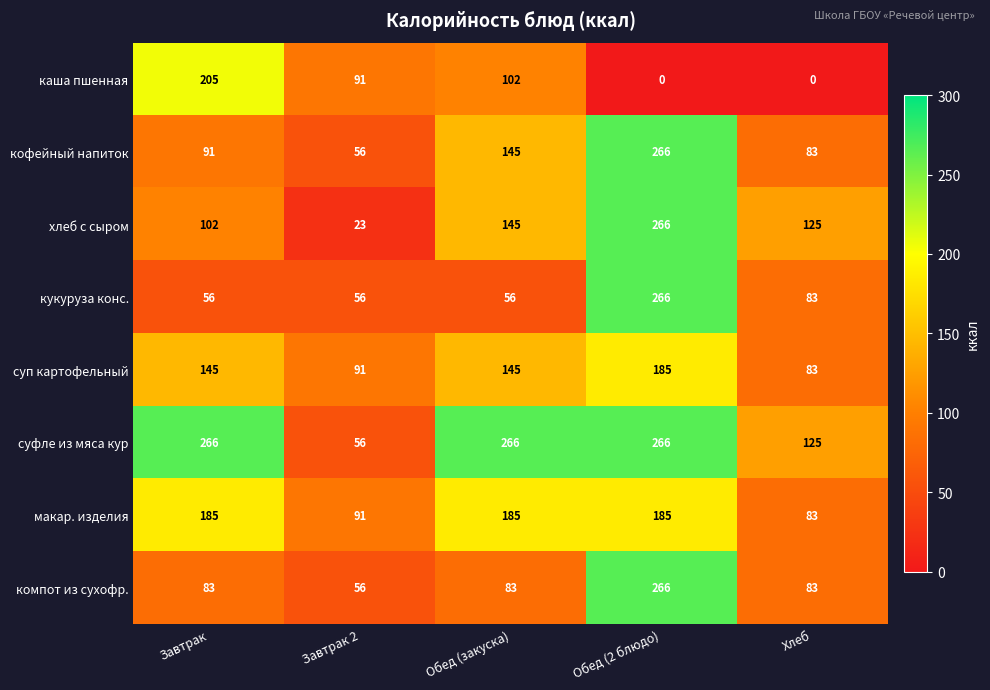

What is the greatest value displayed?

266